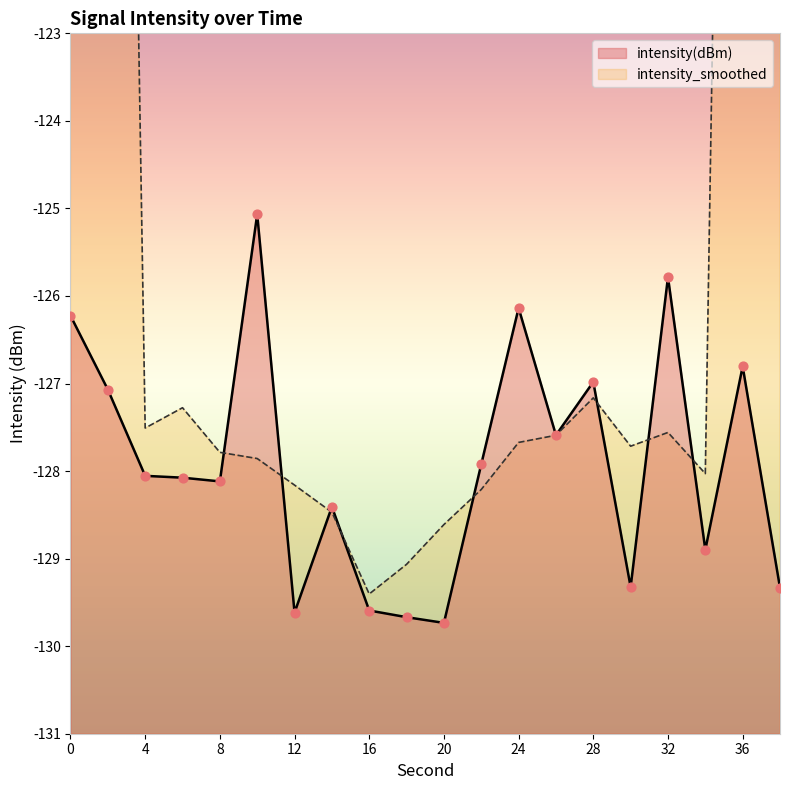

What is the change in value from 0 to 38?

-3.1